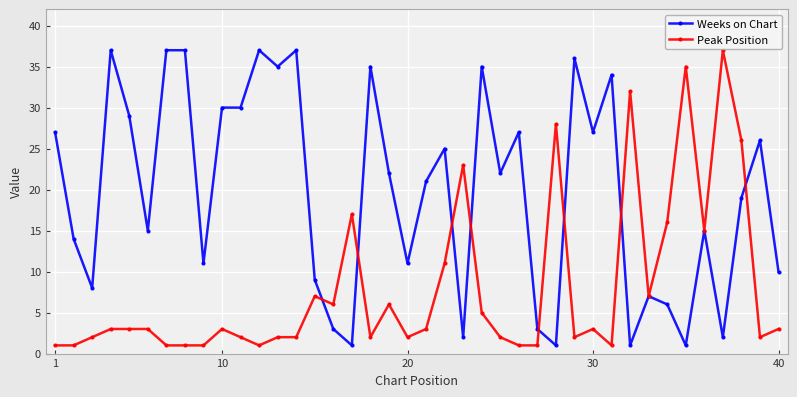

Which series has the largest total across all categories?

Weeks on Chart